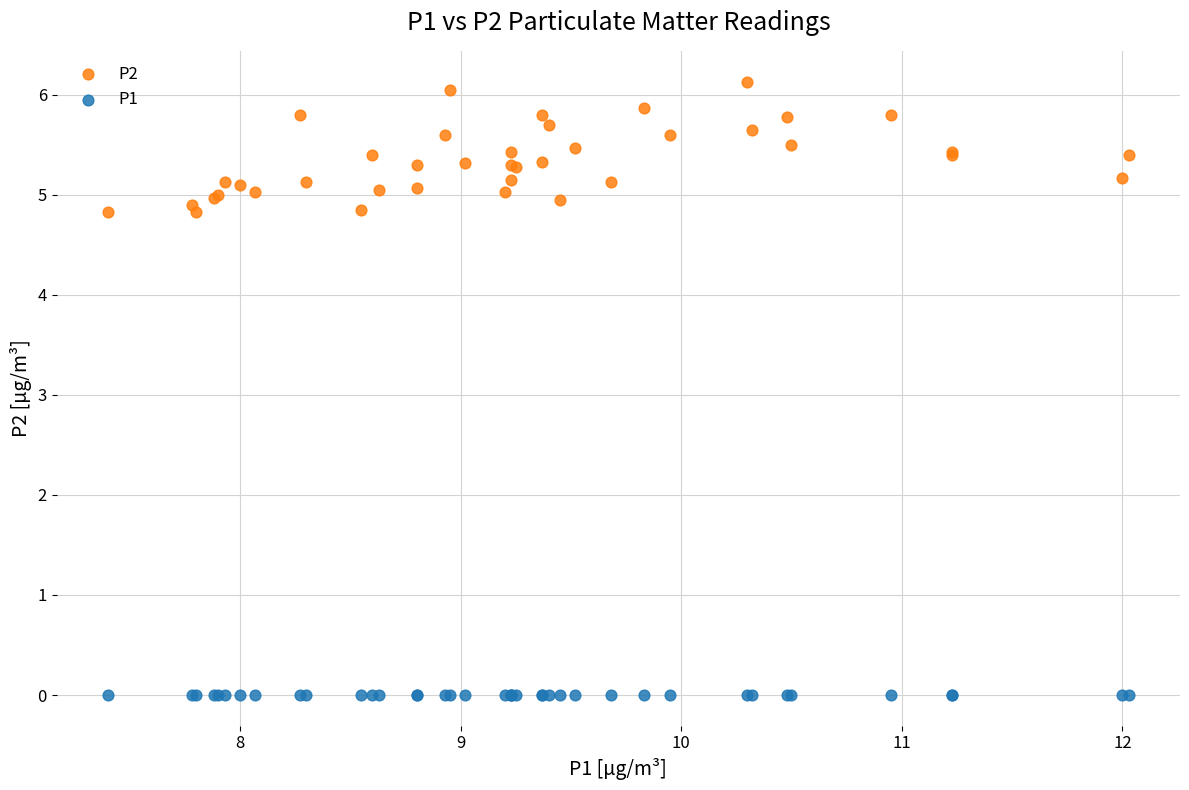

Which series reaches the minimum Y coordinate?

P1